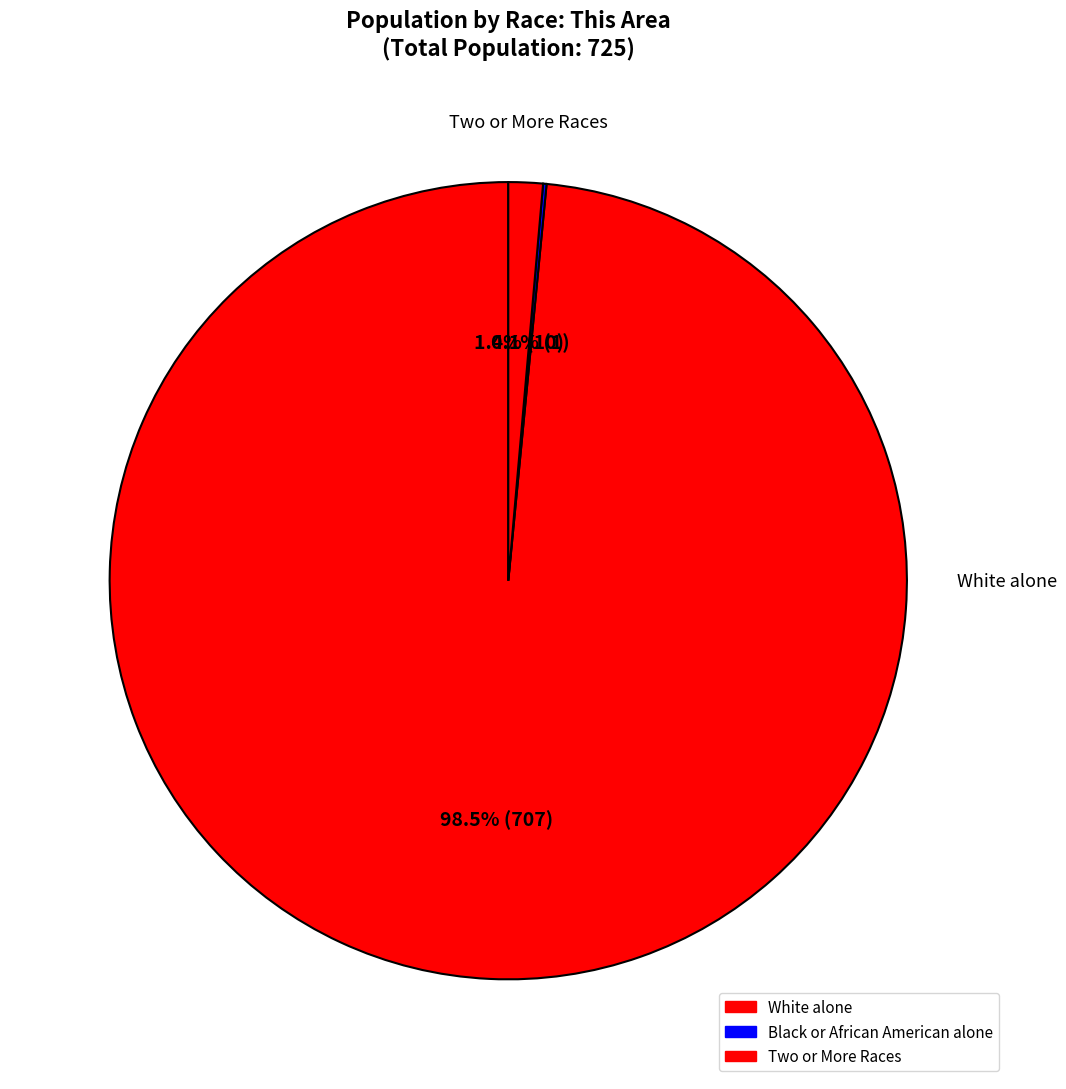

What is the majority slice?

White alone